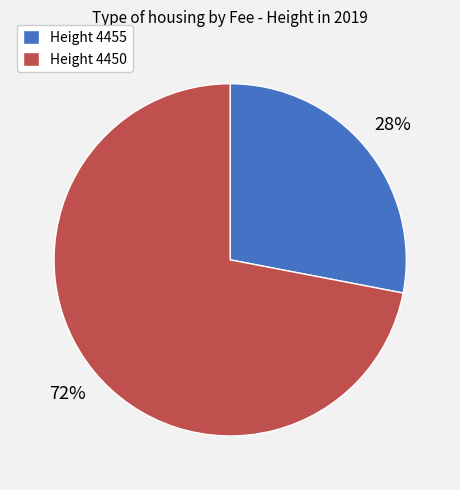

To the nearest percent, what portion does Height 4450 represent?

72%